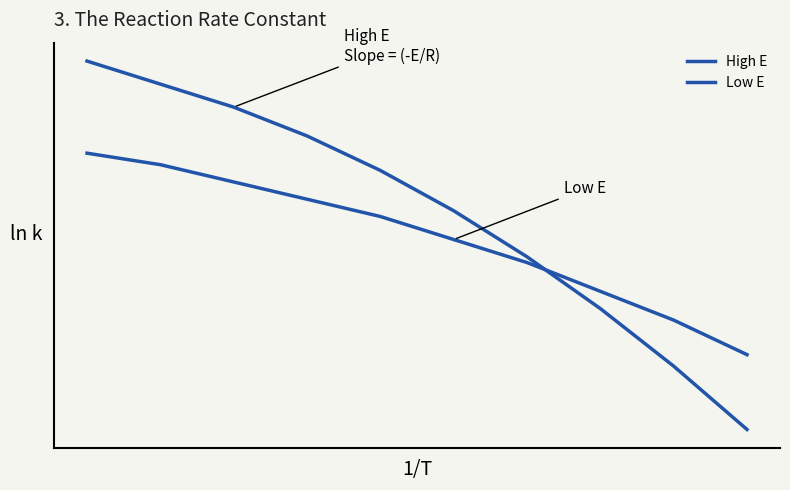

Does the chart have visible grid lines?

No